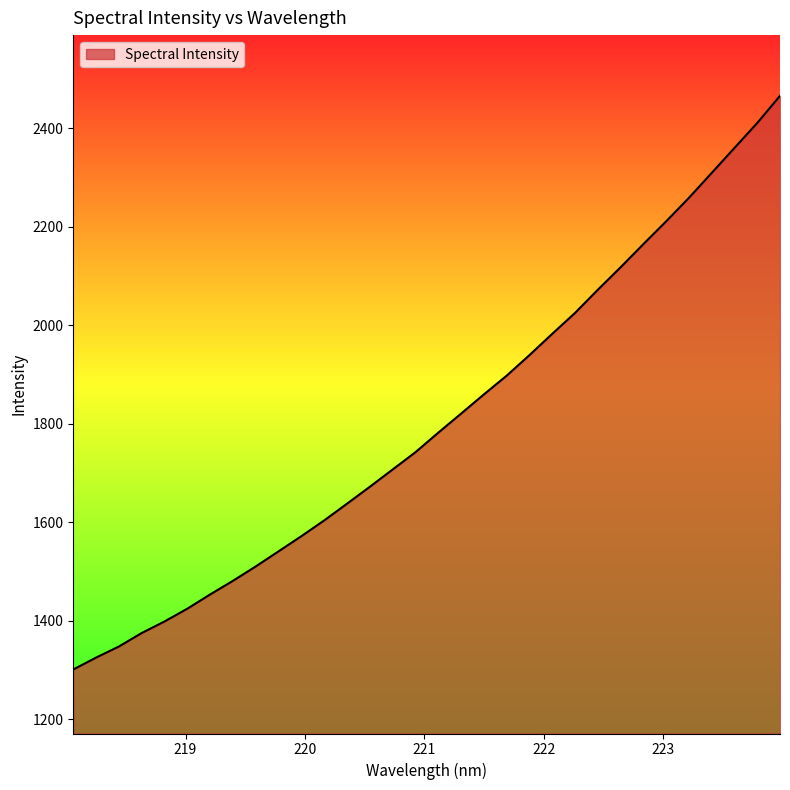

What is the minimum value shown in the chart?

1300.8